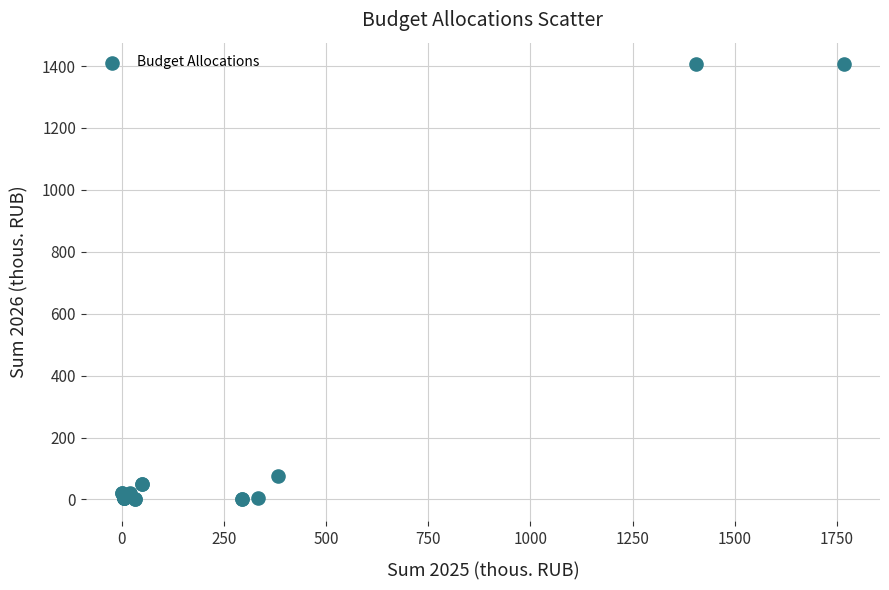

What Y value in the scatter plot is closest to 702?

76.0